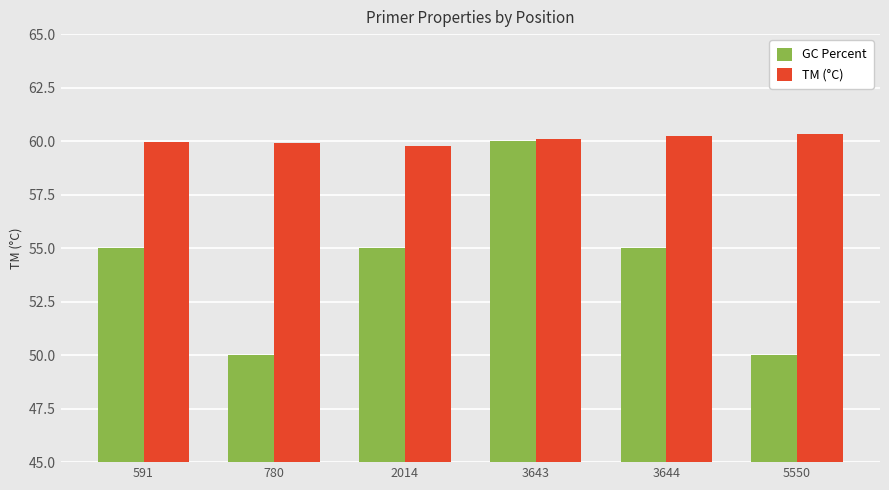

What is the highest value of the GC Percent series?

60.0